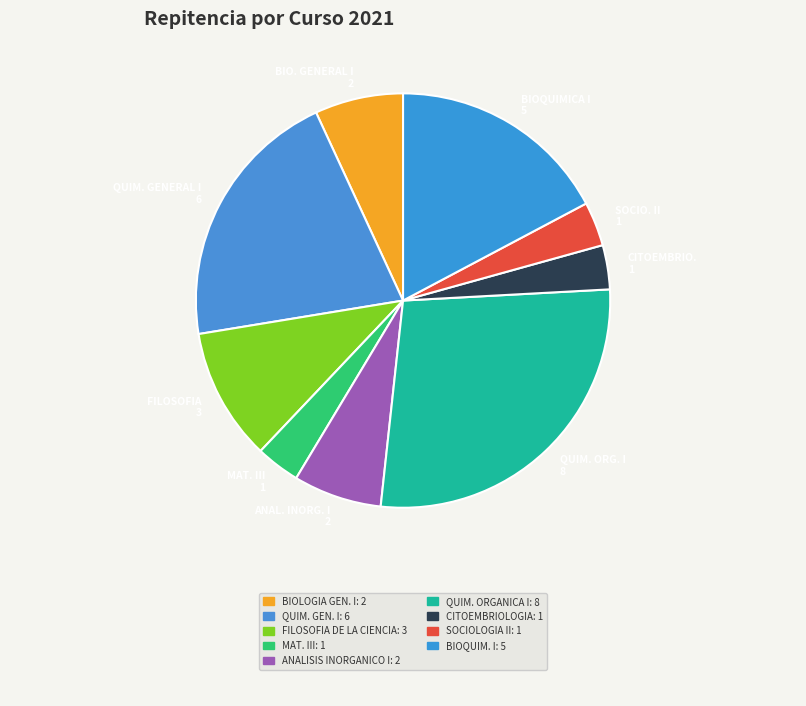

Approximately how many times larger is the value at FILOSOFIA 3 compared to CITOEMBRIO. 1?

3.0